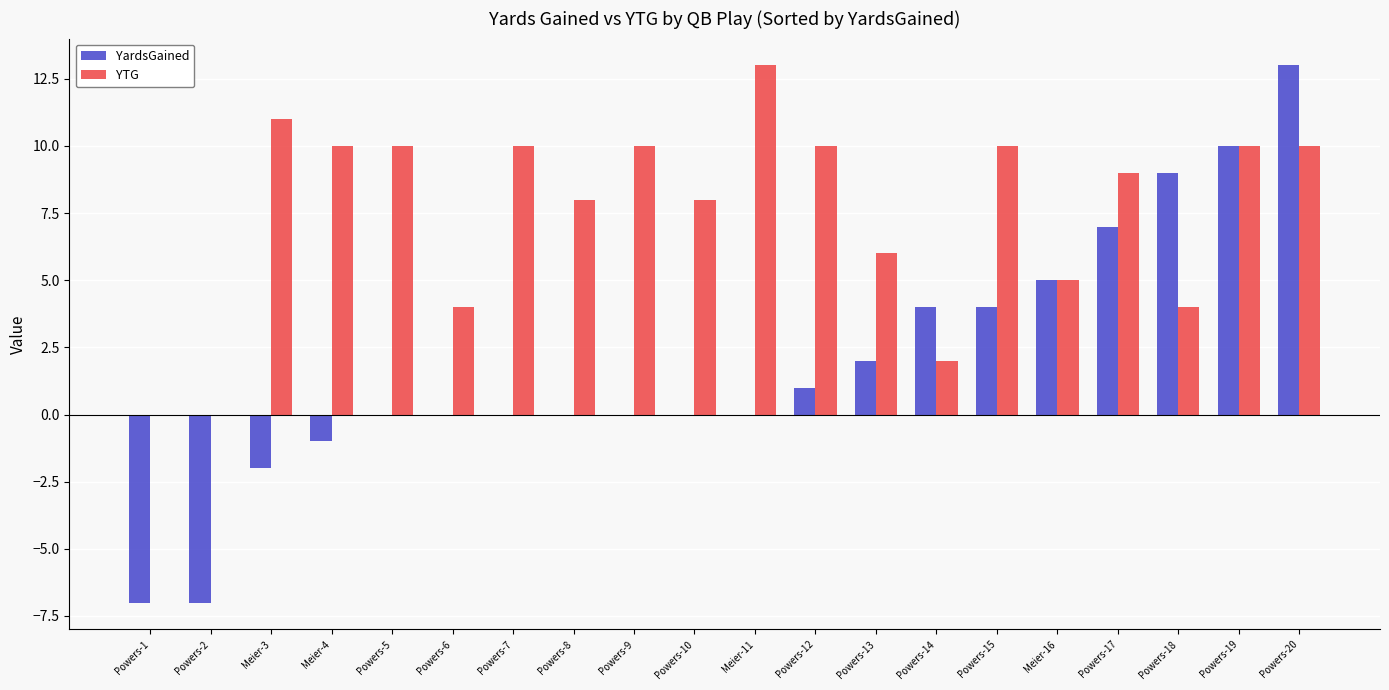

How many groups of bars are there?

20